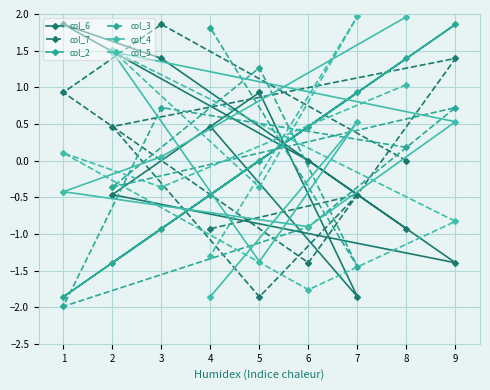

How many negative values does the col_7 series have?

4